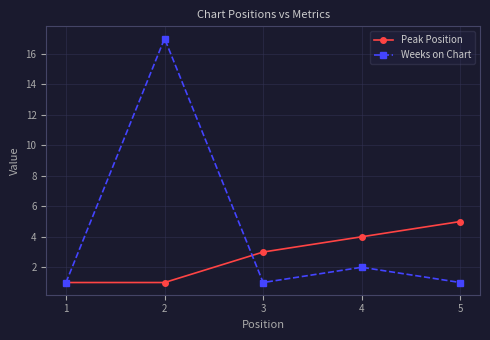

True or false: Peak Position and Weeks on Chart intersect in this chart.

True